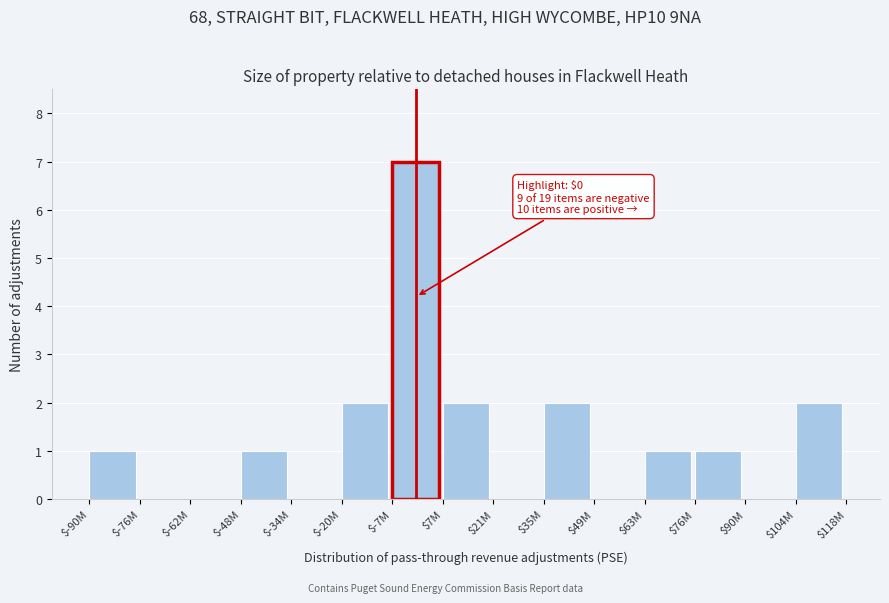

What is the greatest value displayed?

7